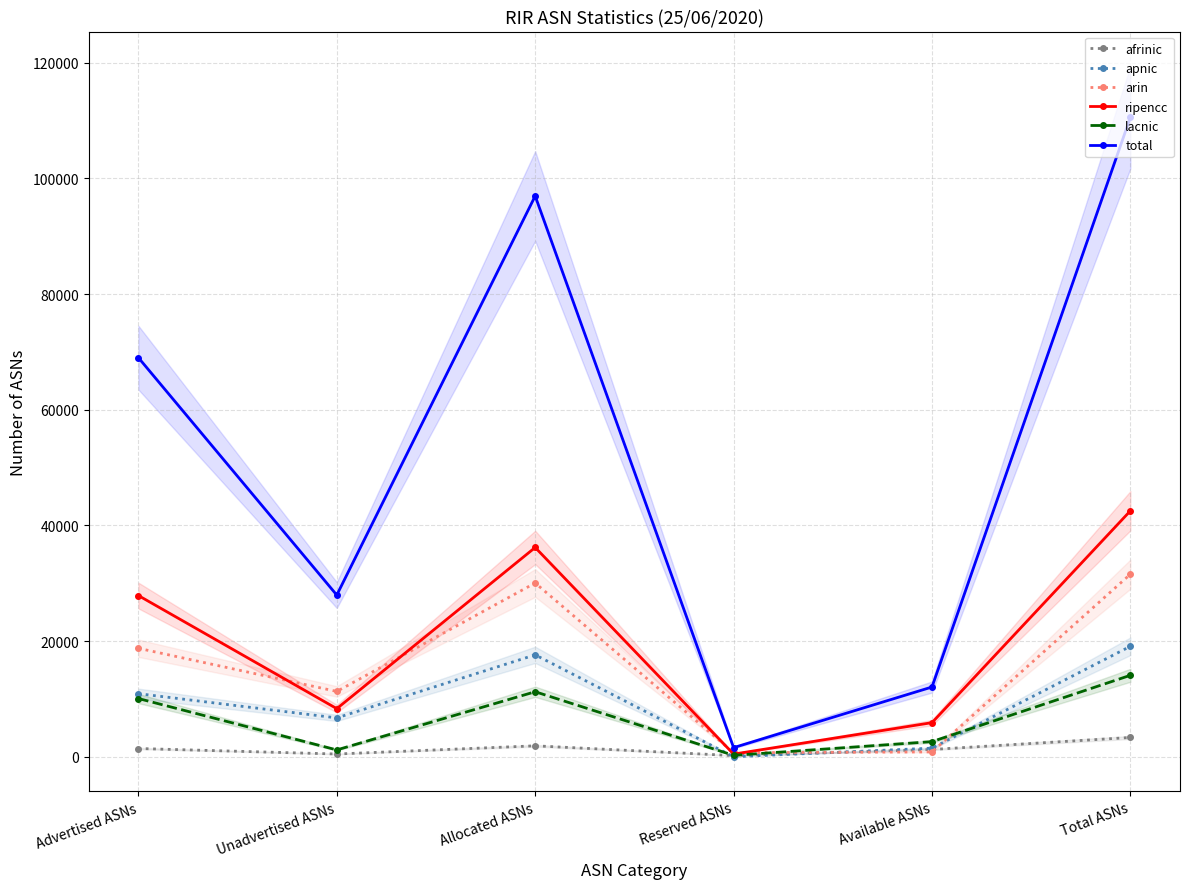

How many lines are shown in the chart?

6